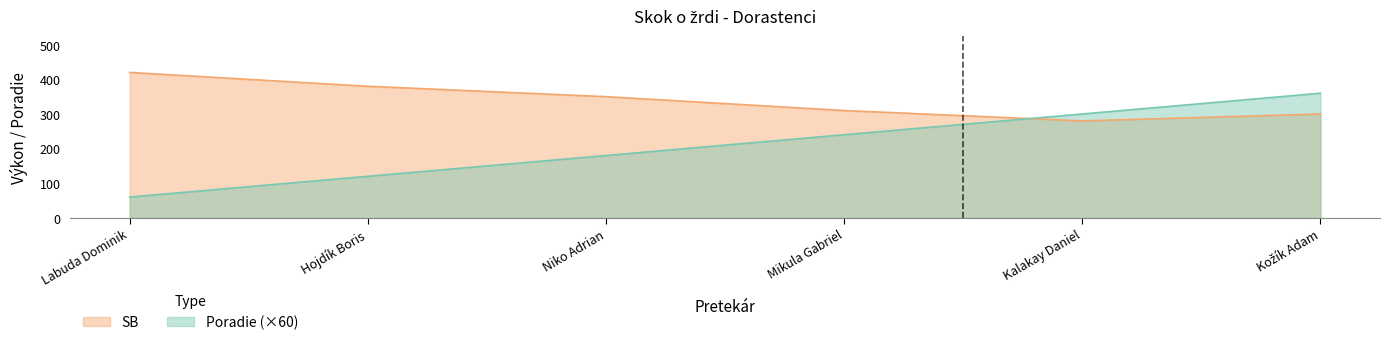

Reading left to right, list all the values displayed in this chart.

SB: 420	380	350	310	280	300
Poradie: 60	120	180	240	300	360